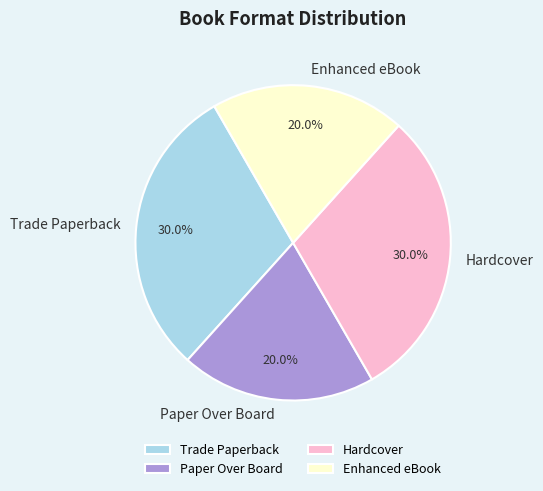

What percentage do Hardcover and Paper Over Board together represent?

50.0%